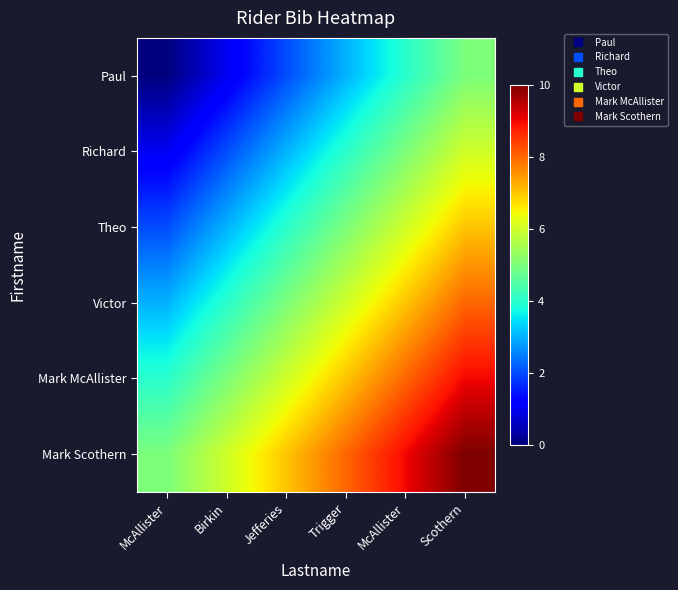

At how many categories does at least one series exceed 9?

1